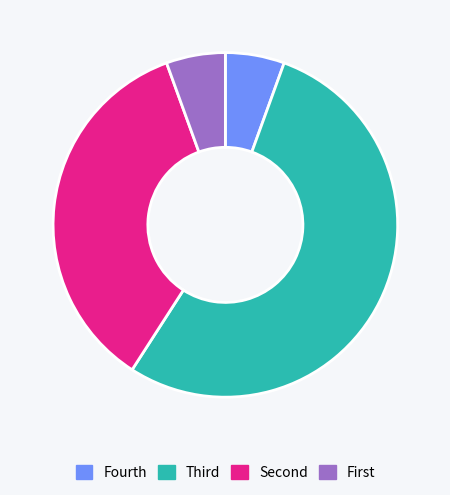

Is there a majority slice in this chart?

Yes